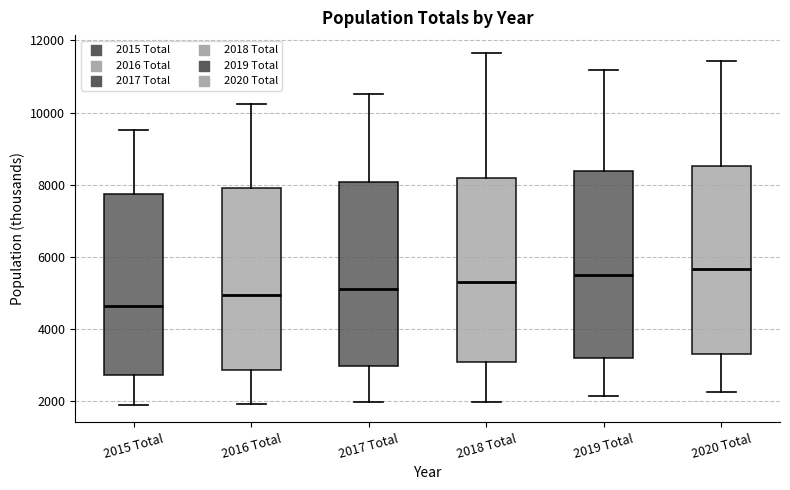

Which box has the lowest median line?

2015 Total